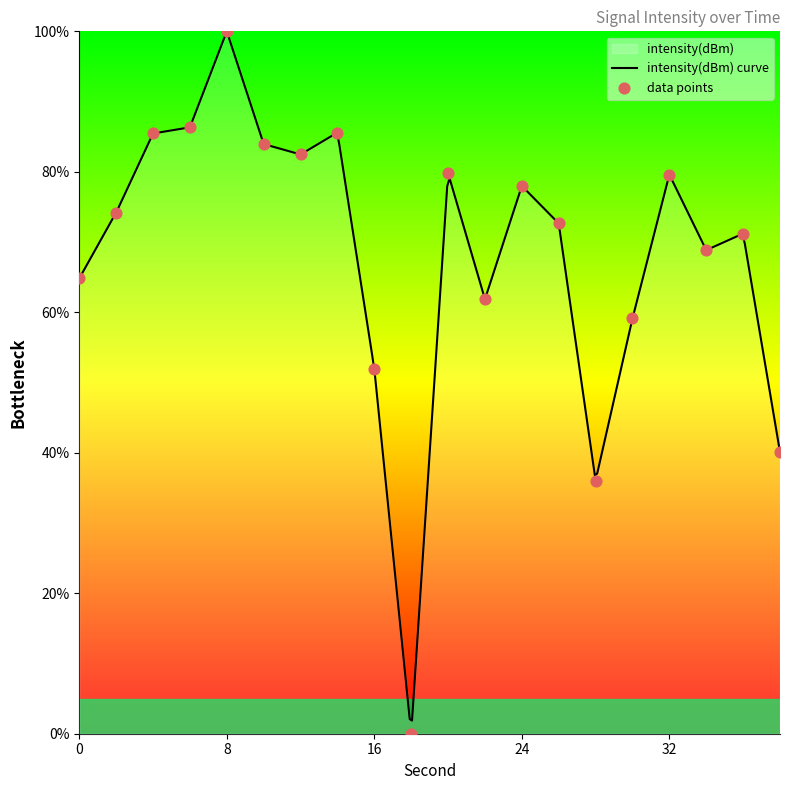

What is the ratio of the value at 34 to the value at 20?

0.9